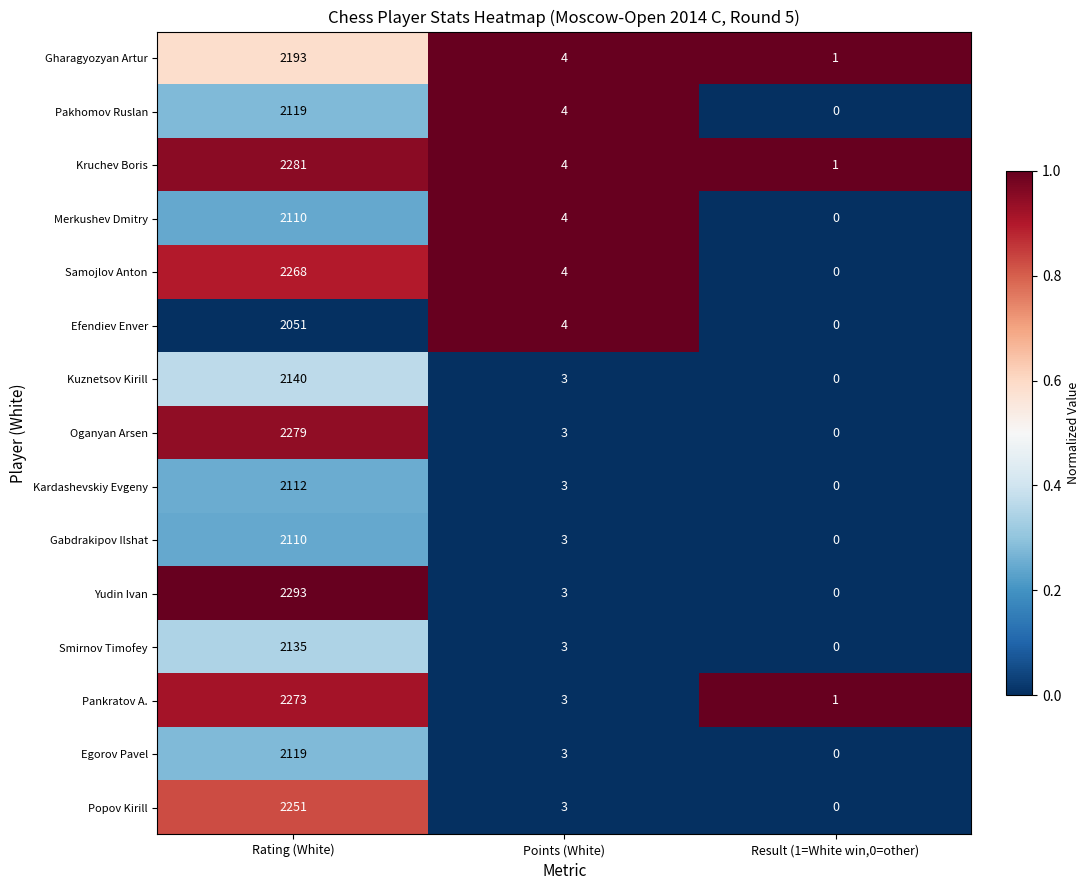

The Gharagyozyan Artur series shows 2 at Points (White). True or false?

False